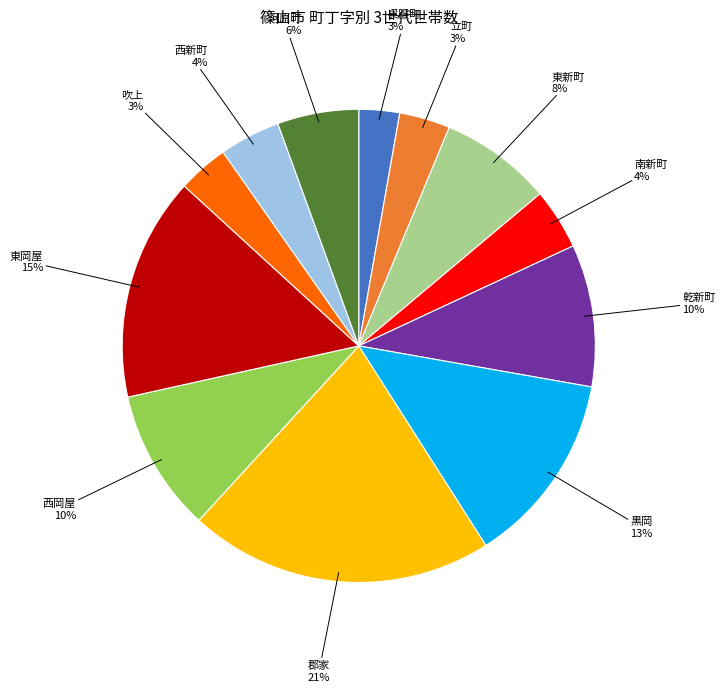

Do 西新町 and 東新町 together represent more than half of the pie?

No